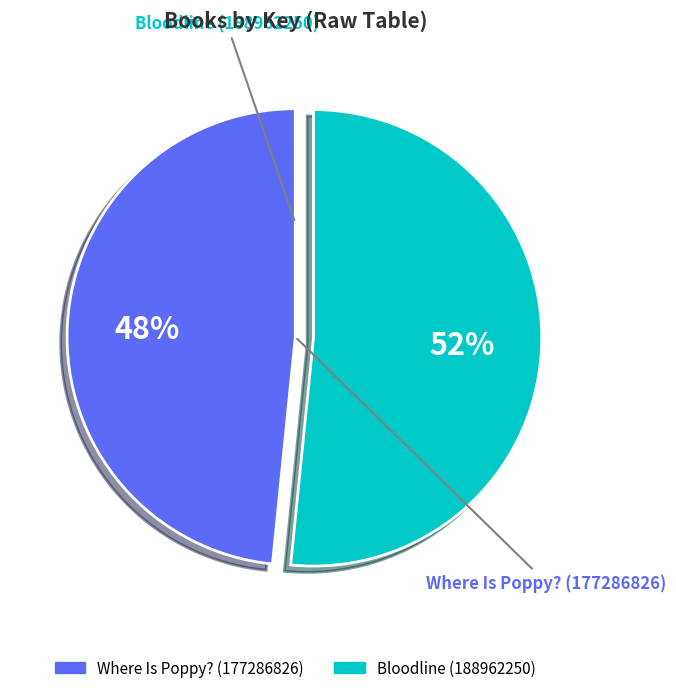

What percentage is the Bloodline (188962250) slice, to the nearest percent?

52%